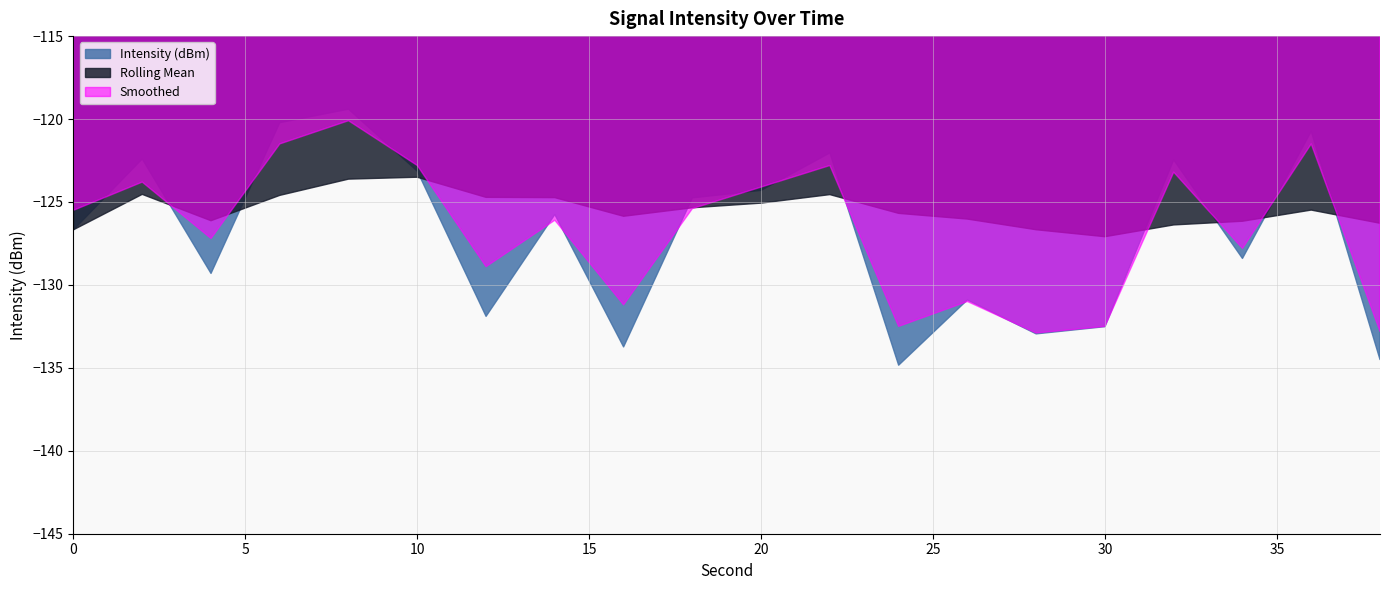

The Intensity (dBm) series shows -38.3 at 14. True or false?

False